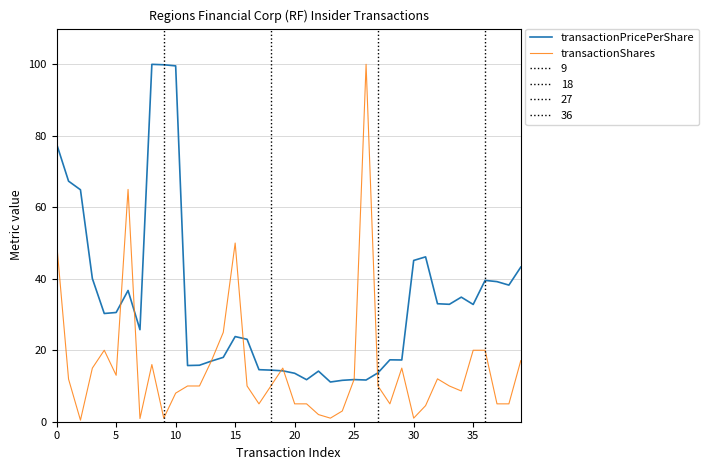

Which series has the largest total across all categories?

transactionPricePerShare